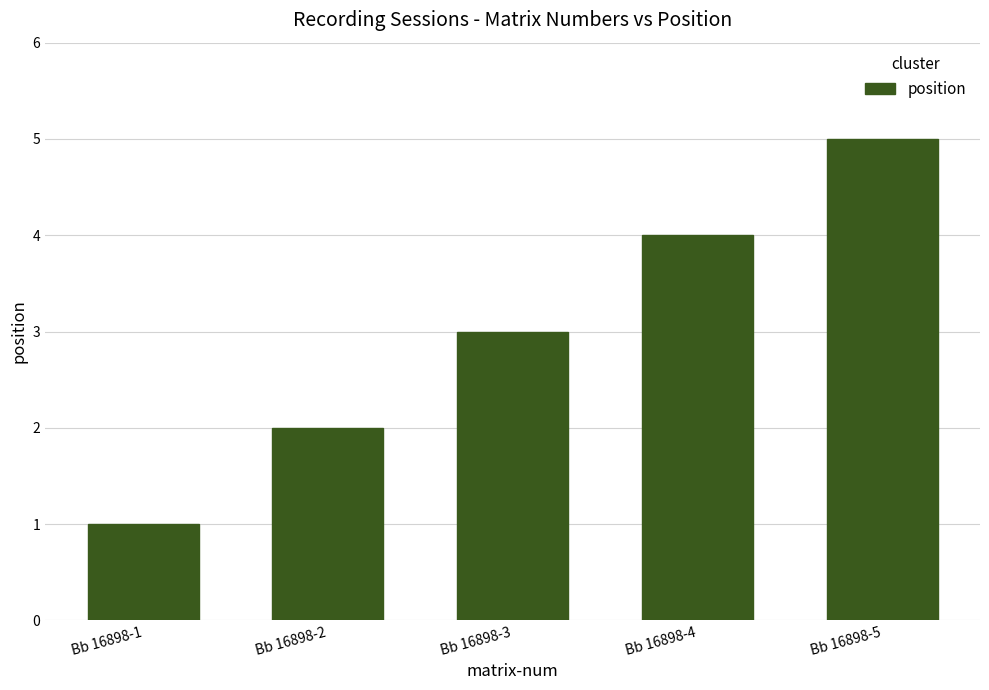

Which category has the highest value across all series?

Bb 16898-5